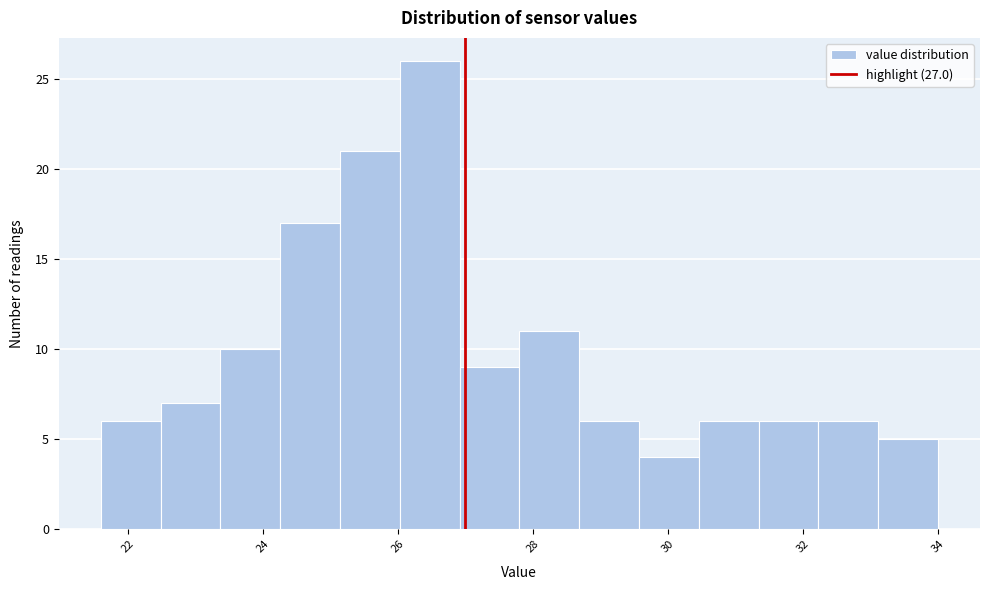

Reading left to right, list every bar in this chart as the range it spans on the x-axis followed by its height. Neither the bar edges nor the heights are printed on the chart, so give them approximately, as read against the axes.

21.6 to 22.4: 6
22.4 to 23.4: 7
23.4 to 24.2: 10
24.2 to 25.2: 17
25.2 to 26.0: 21
26.0 to 27.0: 26
27.0 to 27.8: 9
27.8 to 28.6: 11
28.6 to 29.6: 6
29.6 to 30.4: 4
30.4 to 31.4: 6
31.4 to 32.2: 6
32.2 to 33.2: 6
33.2 to 34.0: 5